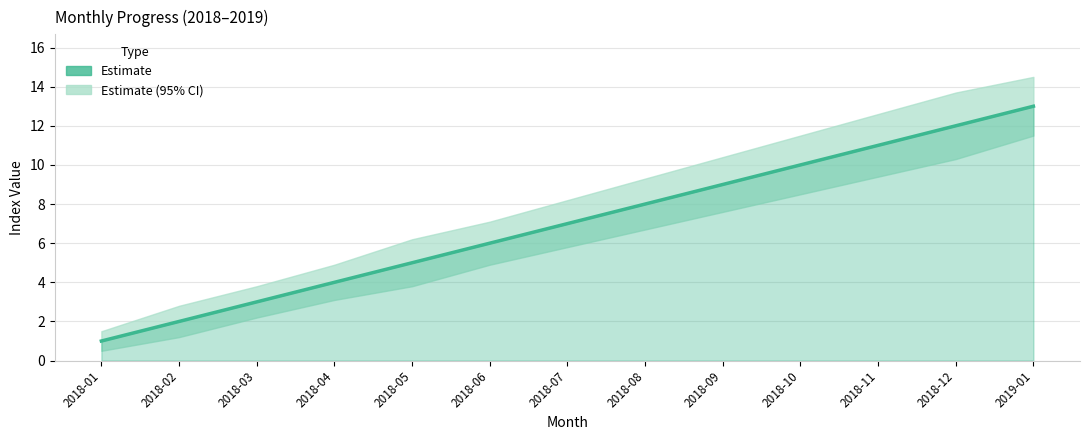

Between 2018-11 and 2018-07, which is larger?

2018-11